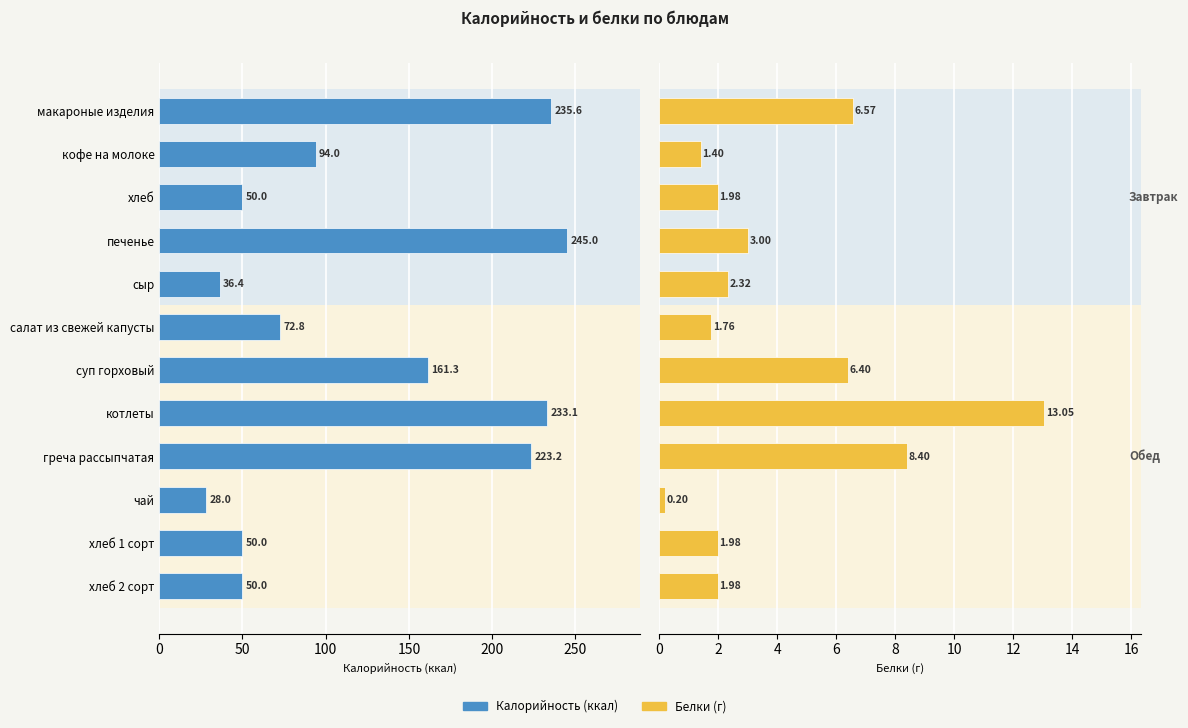

Is the value of Калорийность at 8 greater than the value of Белки at 9?

Yes